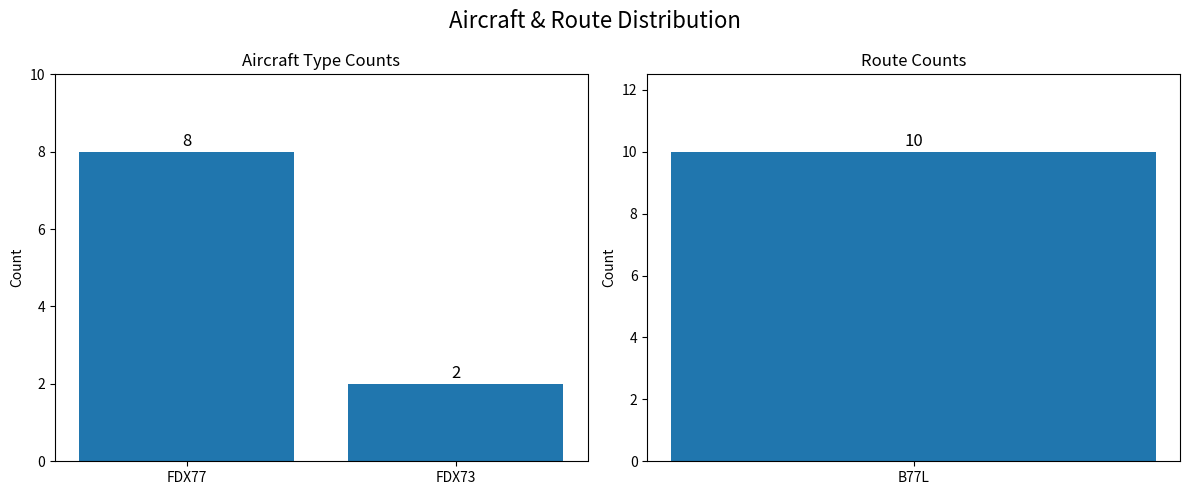

At which category does the chart reach its minimum across all series?

FDX73